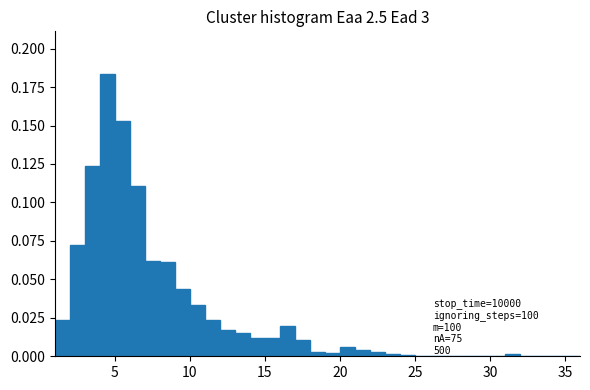

Read against the x-axis, roughly where is the centre of the tallest bar?

4.5